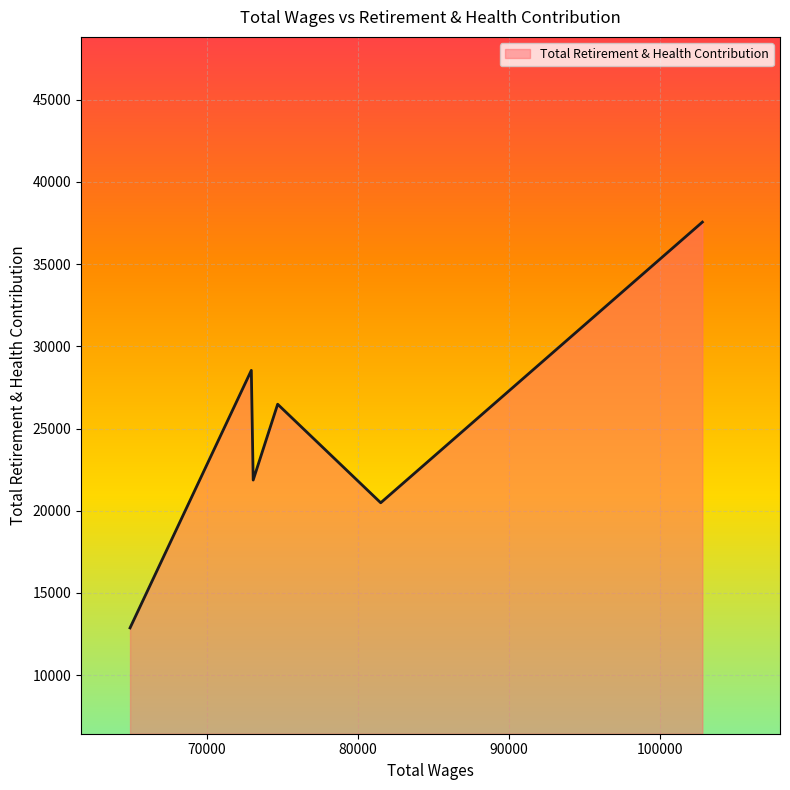

How many interior local peaks (higher than both neighbors) does the data have?

2